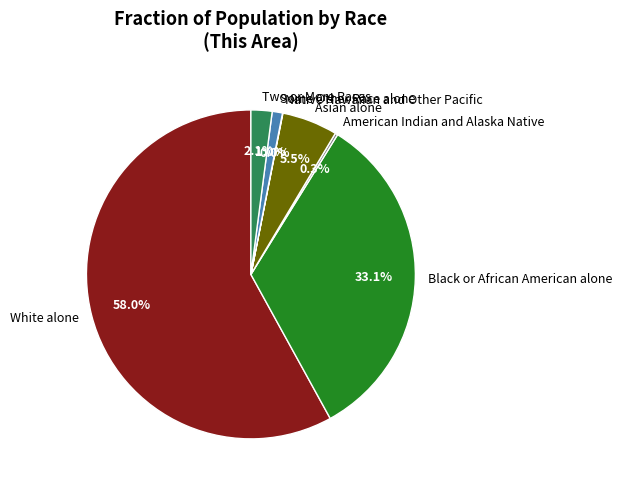

To the nearest percent, what is the difference between the largest and smallest slice percentages?

58%